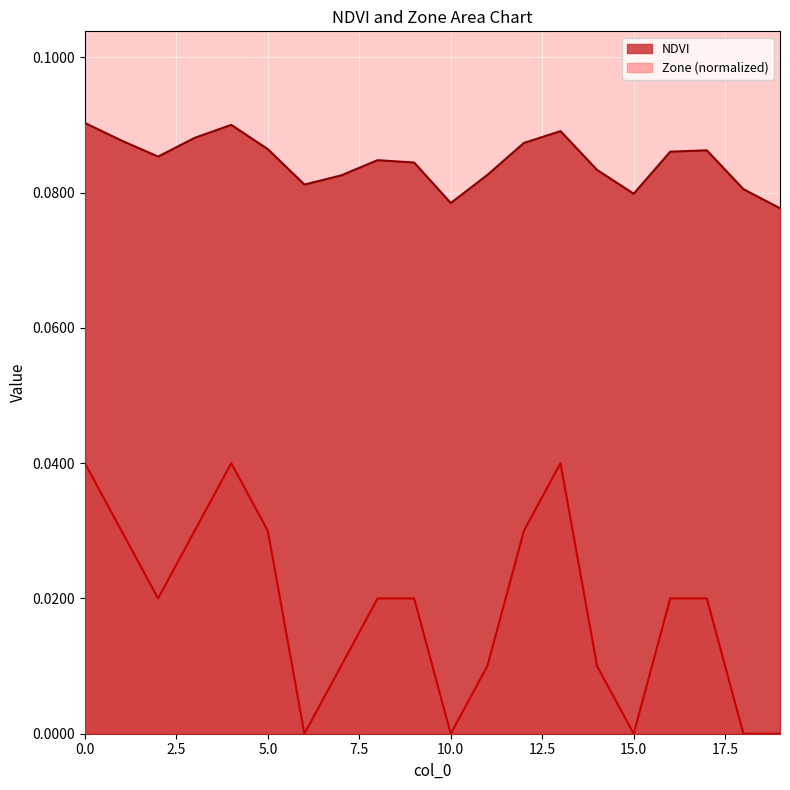

How many interior local peaks does the Zone series have?

2